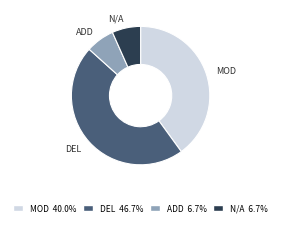

Does any single category account for the majority?

No